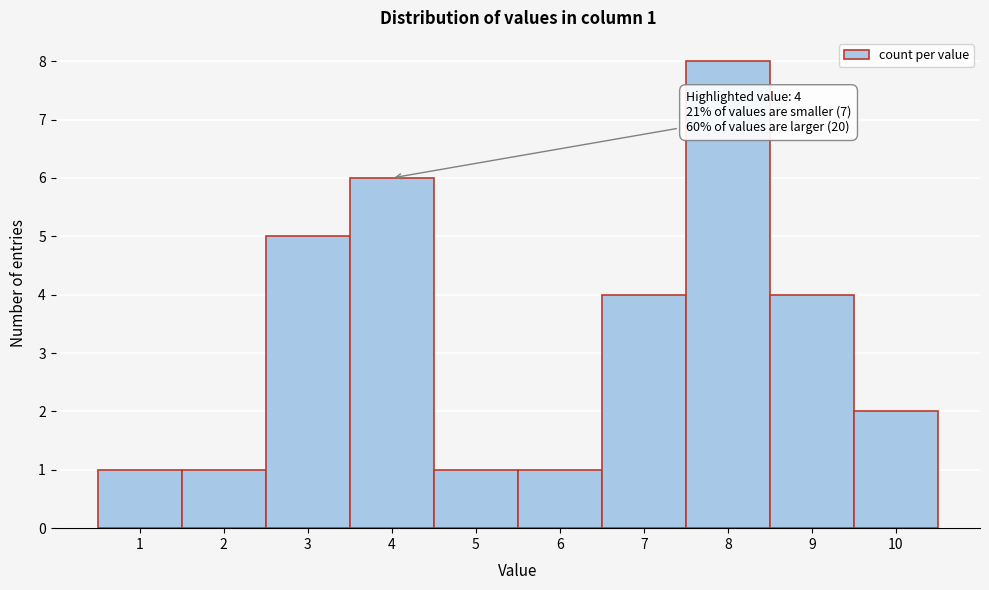

Which range on the x-axis has the tallest bar?

7.5 to 8.5